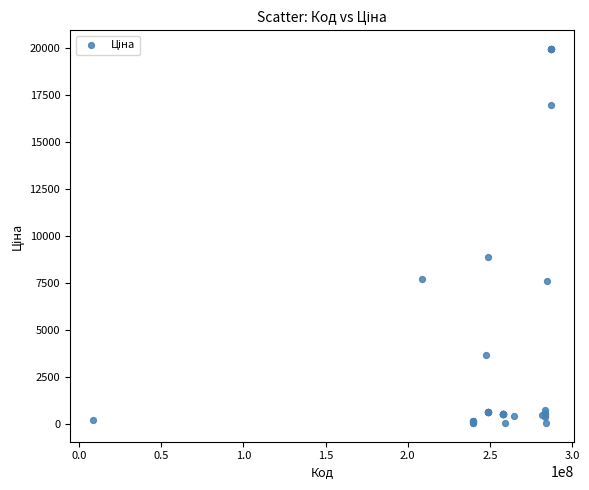

What Y value in the scatter plot is closest to 9997?

8856.7